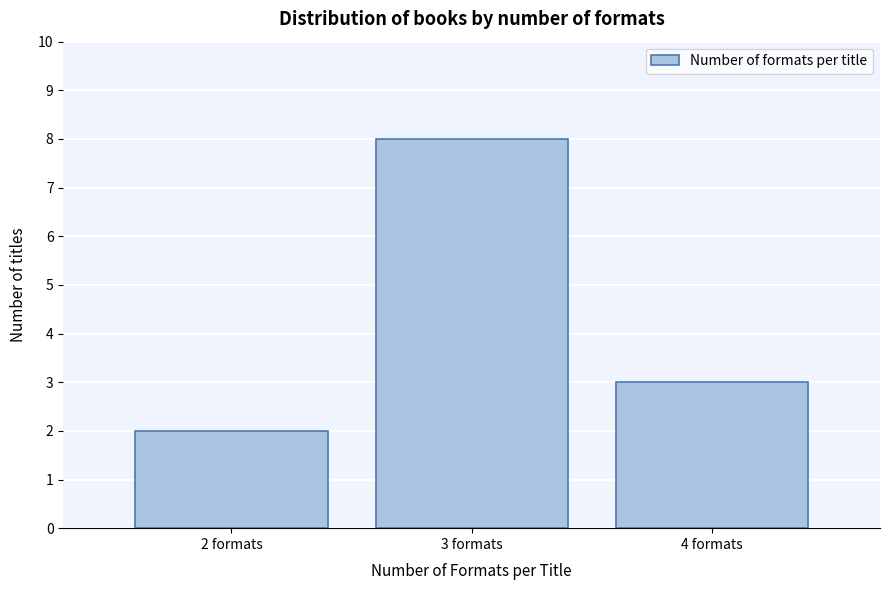

Reading left to right, what are all the values shown in this chart?

2 formats=2	3 formats=8	4 formats=3